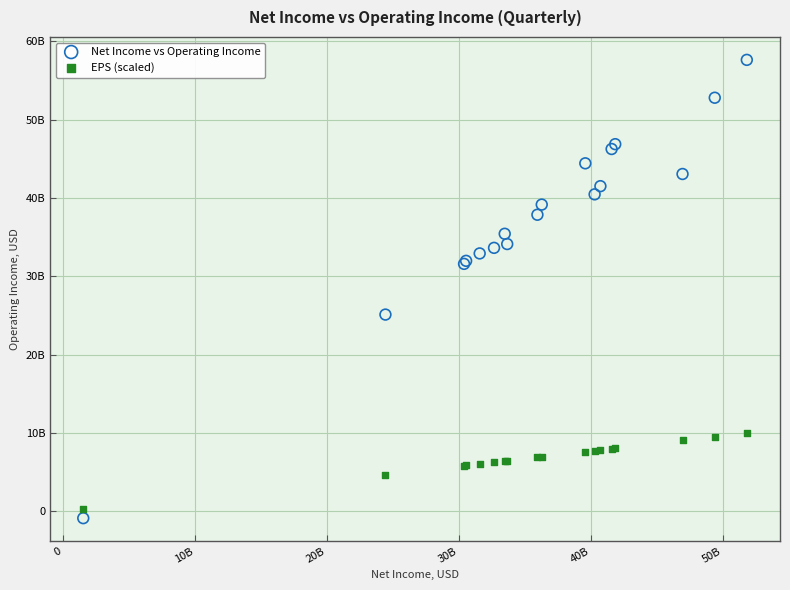

Which series has the widest spread of Y values?

Net Income vs Operating Income